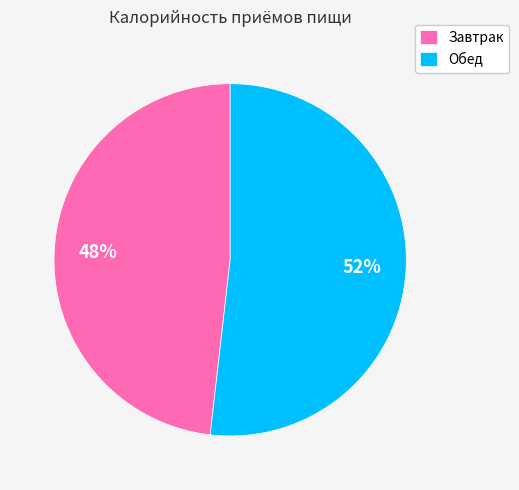

Do Завтрак and Обед together represent more than half of the pie?

Yes